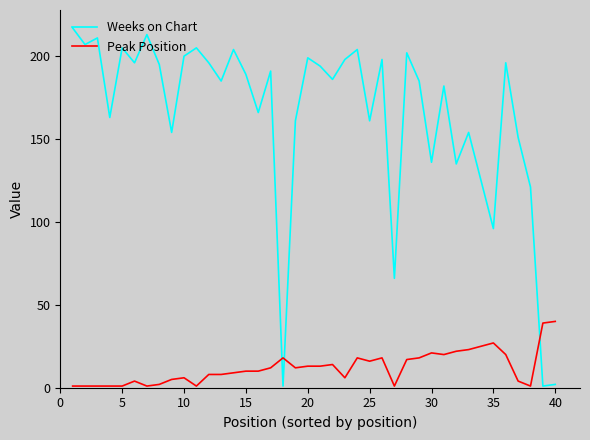

Which series has the widest spread of values?

Weeks on Chart